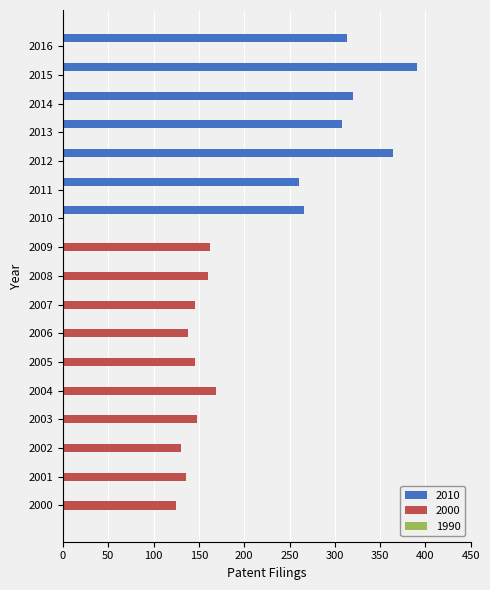

How many series are shown in this chart?

2